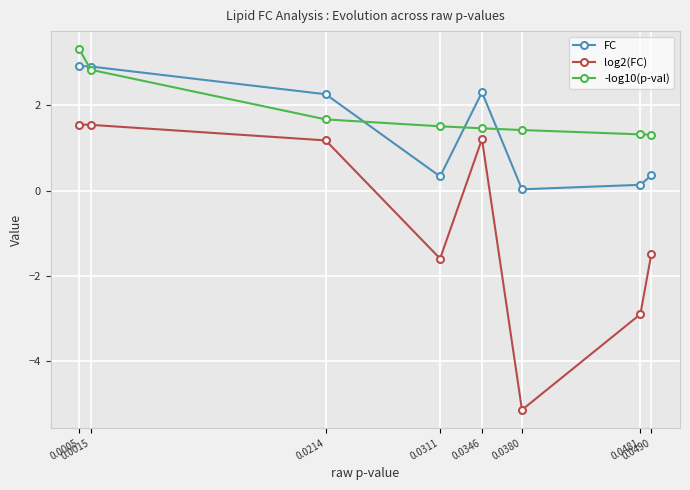

True or false: -log10(p-val) has more than 2 points higher than both neighbors.

False